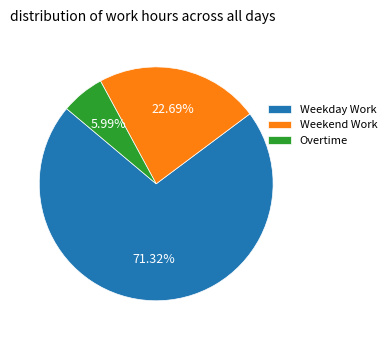

Between Weekend Work and Overtime, which is larger?

Weekend Work